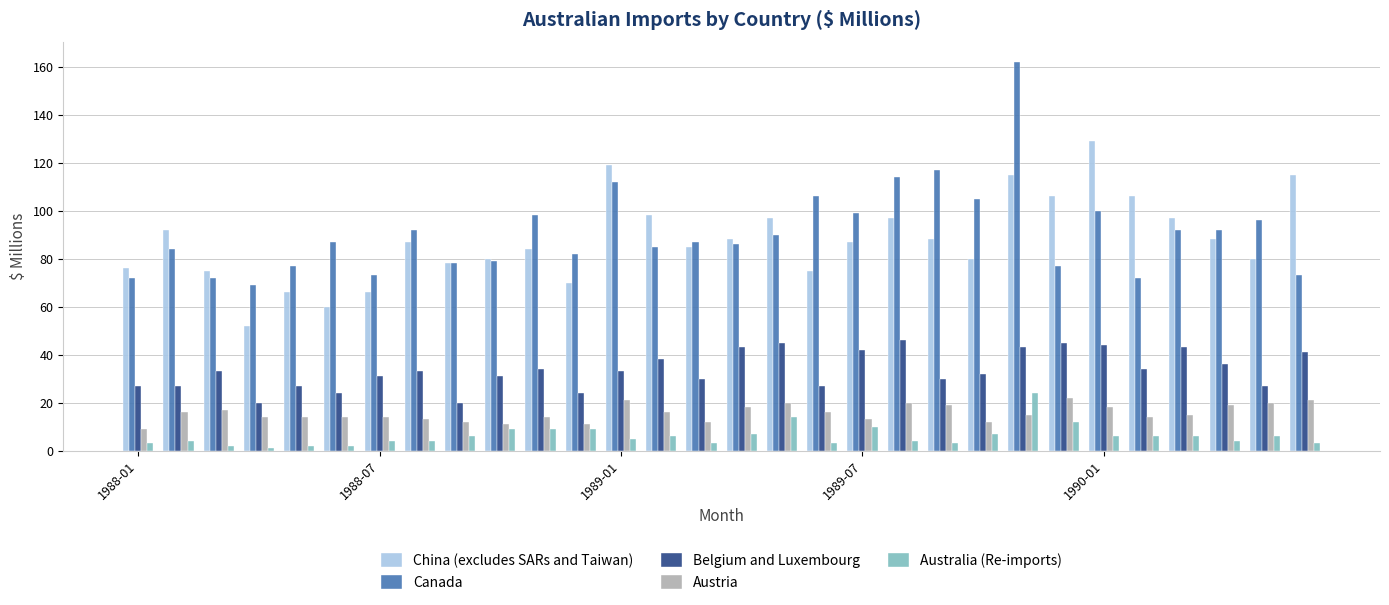

Does the chart contain stacked bars?

No